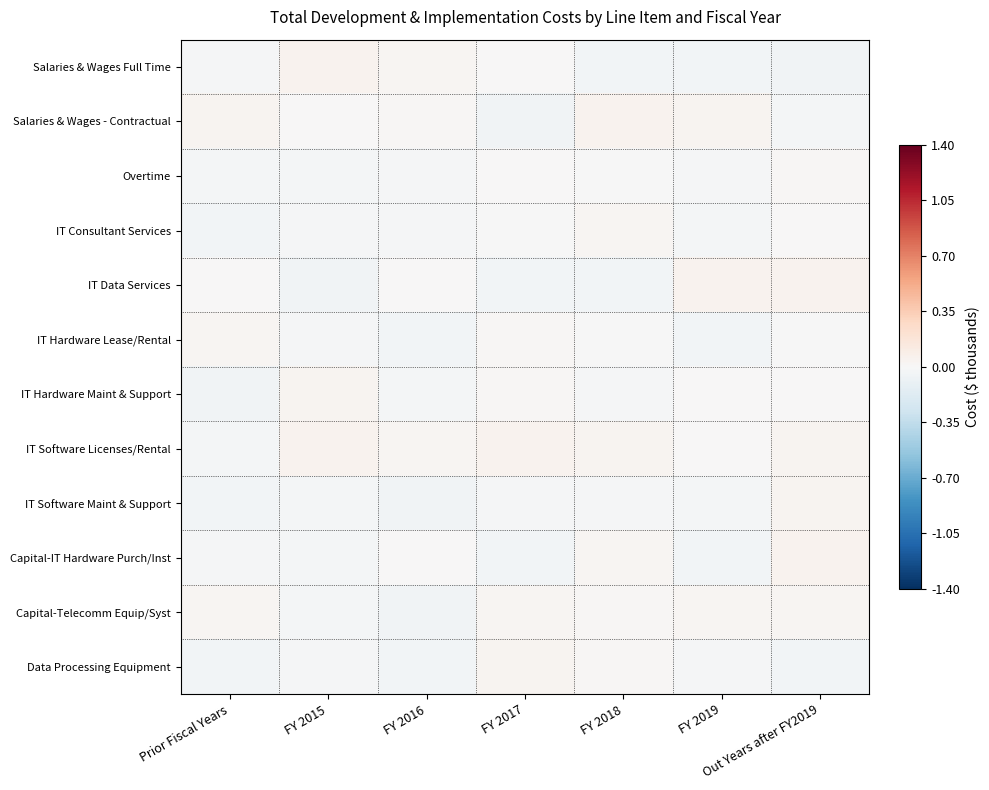

What is the difference between the highest and lowest values at FY 2018?

0.1